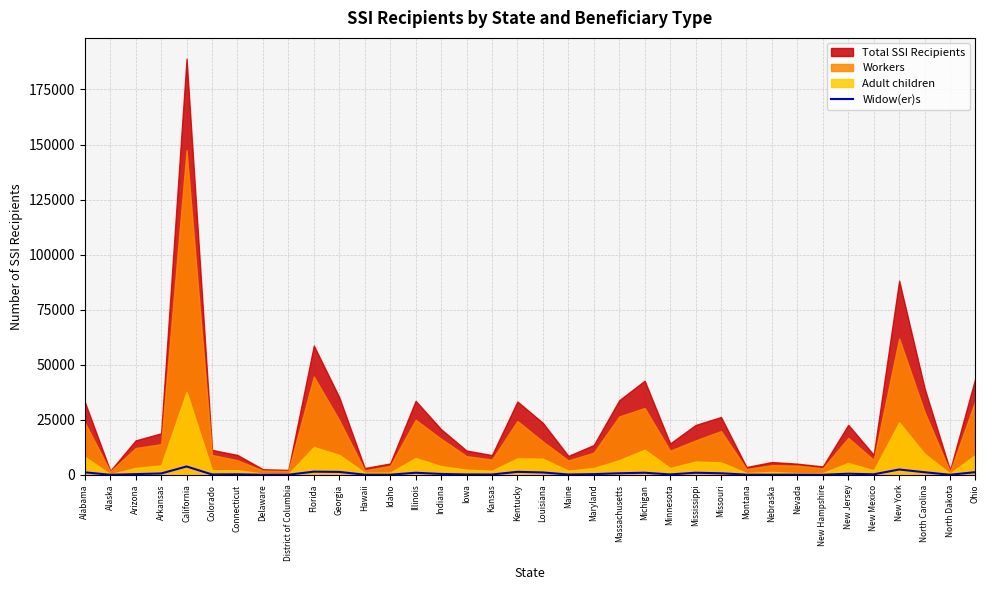

Which has a higher value, Colorado or Florida?

Florida